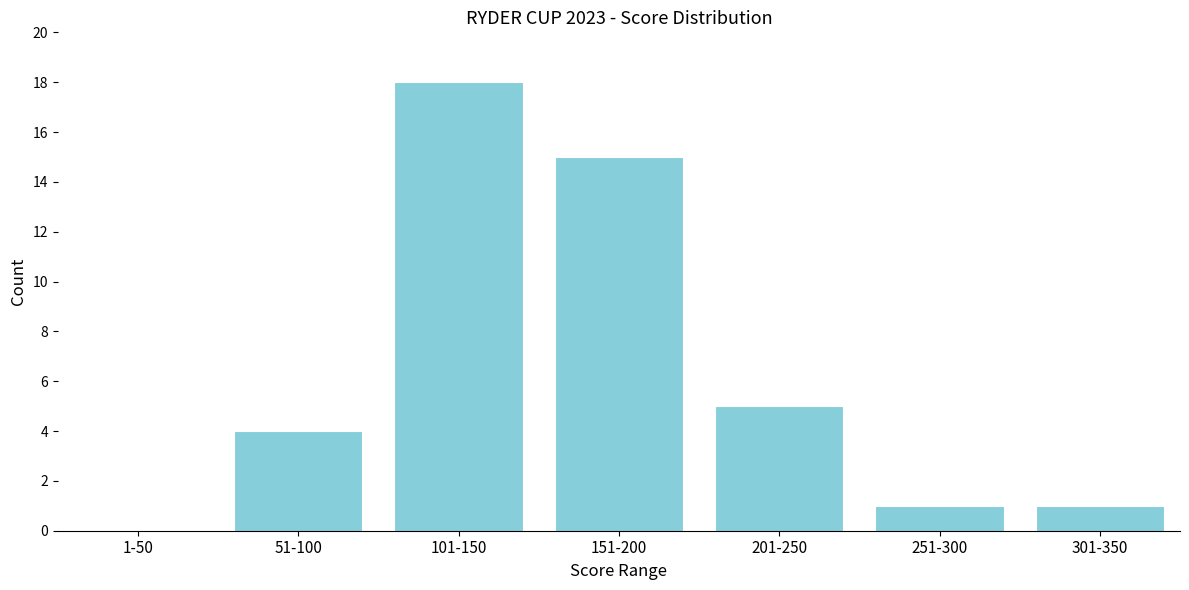

Reading left to right, what are all the values shown in this chart?

1-50=0	51-100=4	101-150=18	151-200=15	201-250=5	251-300=1	301-350=1